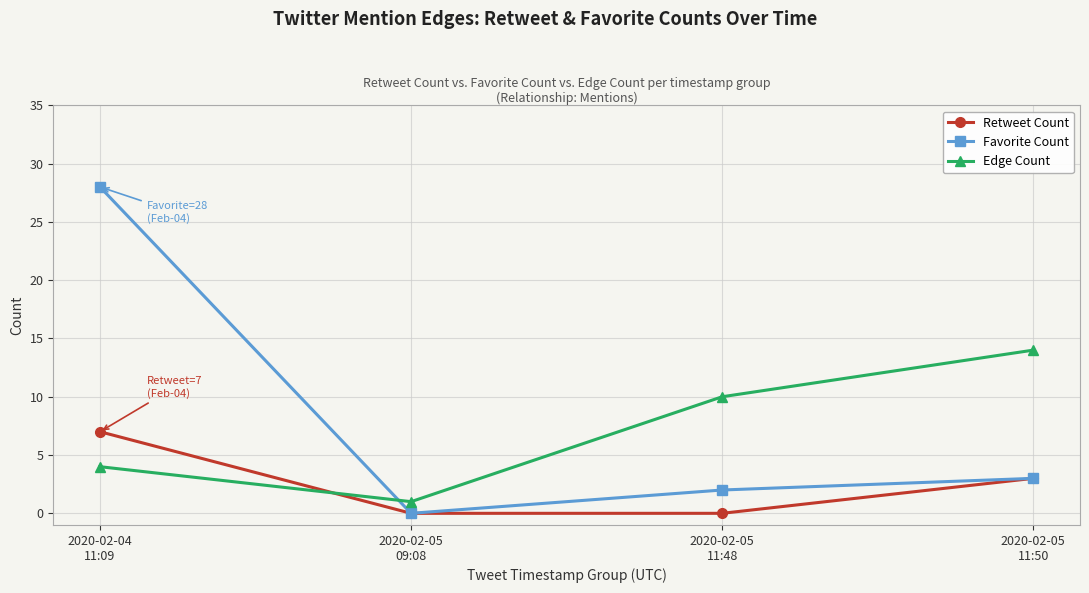

What position from the right is 2020-02-04
11:09?

4